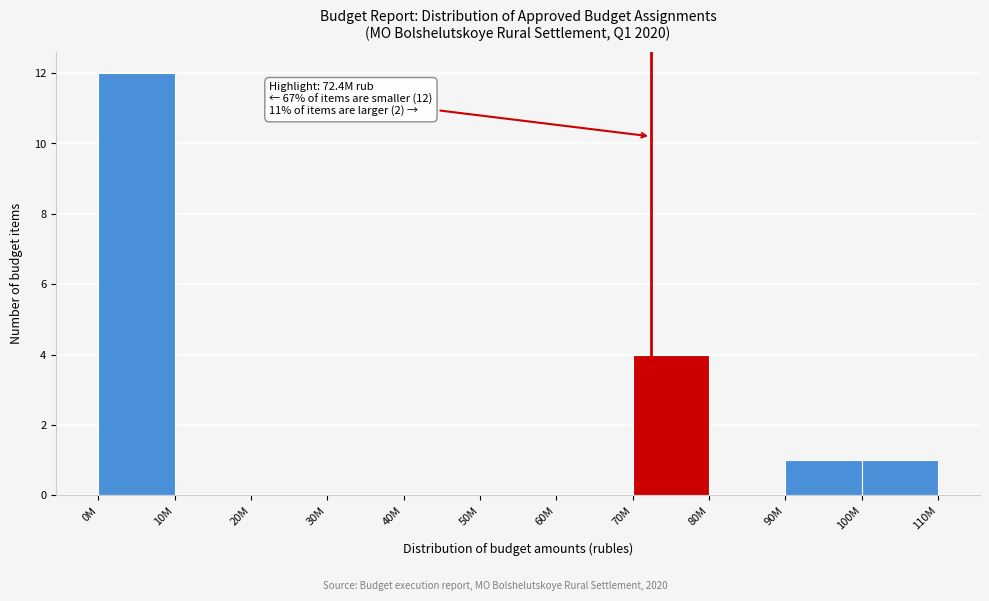

Reading right to left, transcribe all the data shown in this chart.

100M=1	90M=1	80M=0	70M=4	60M=0	50M=0	40M=0	30M=0	20M=0	10M=0	0M=12